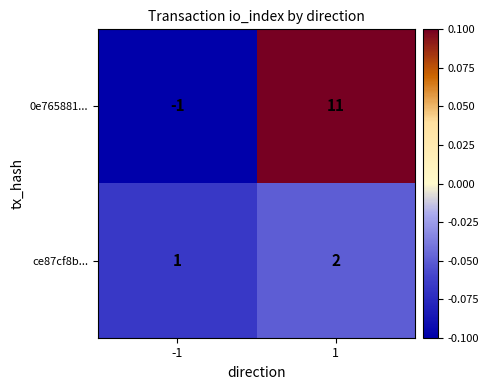

Between -1 and 1, which series saw the biggest shift?

0e765881...